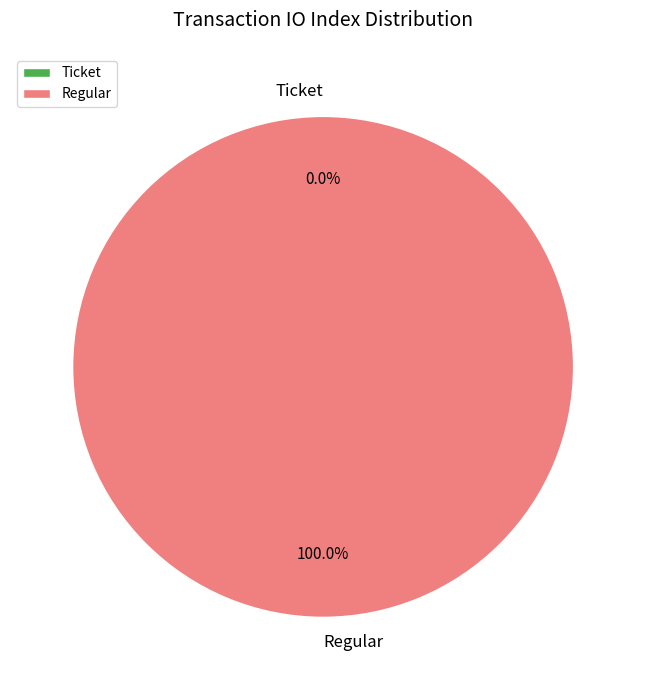

What is the largest slice in the pie chart?

Regular